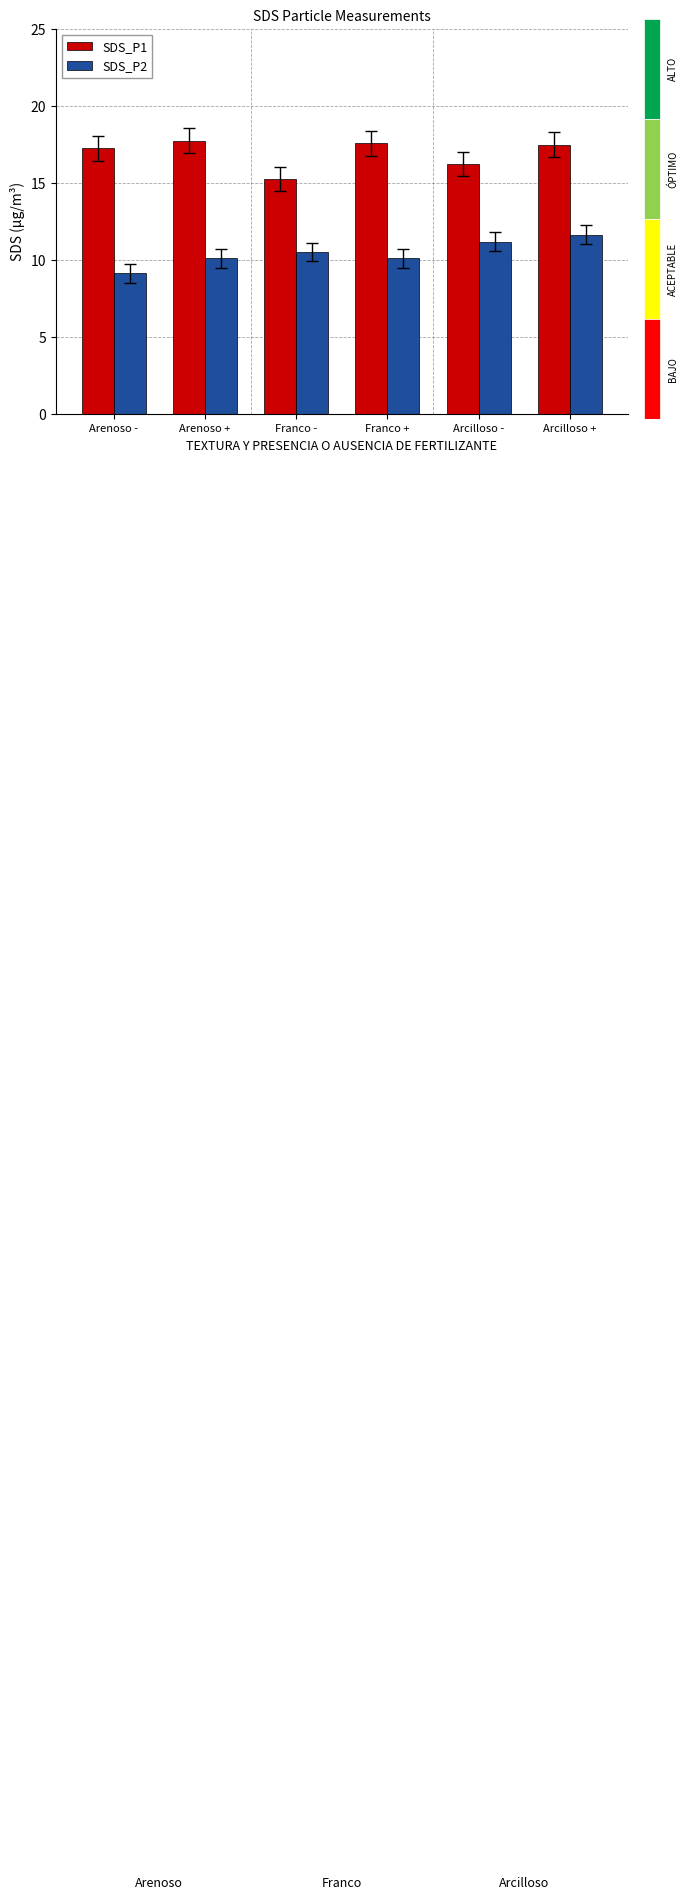

What is the label of the 6th bar from the left?

Arcilloso +